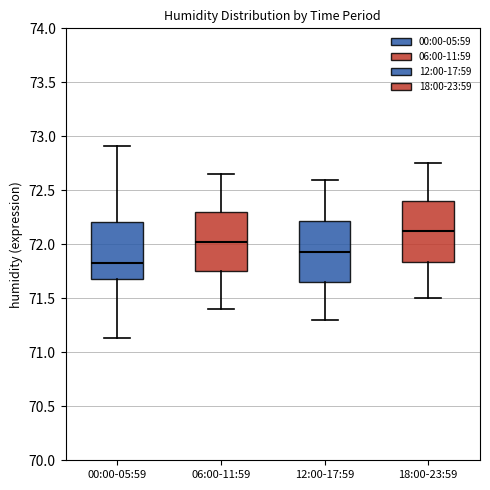

Where is the lower edge of the box for 12:00-17:59 on the y-axis? The values are not printed on the chart, so give them approximately, as read against the axis.

71.65